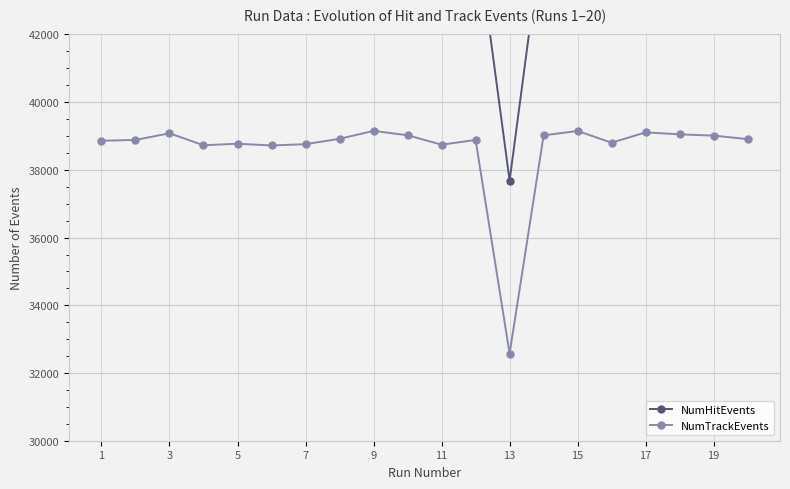

Which series has the largest range (max minus min)?

NumHitEvents